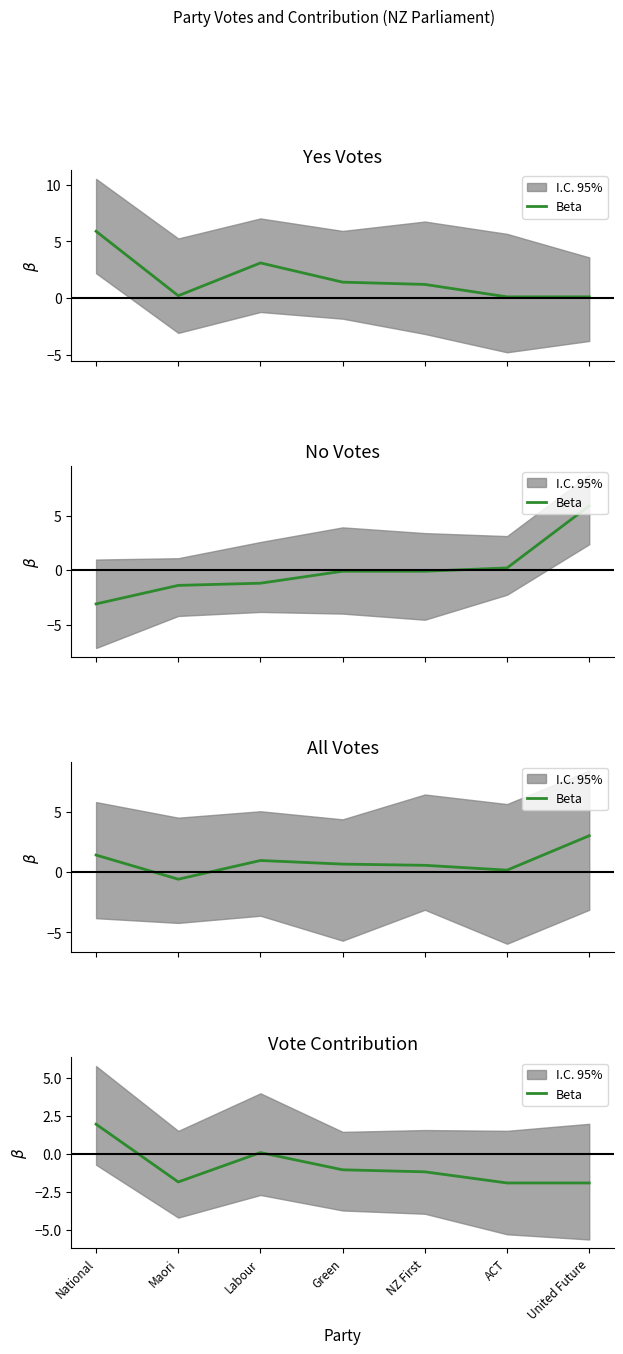

The value at NZ First is -1.2. True or false?

True